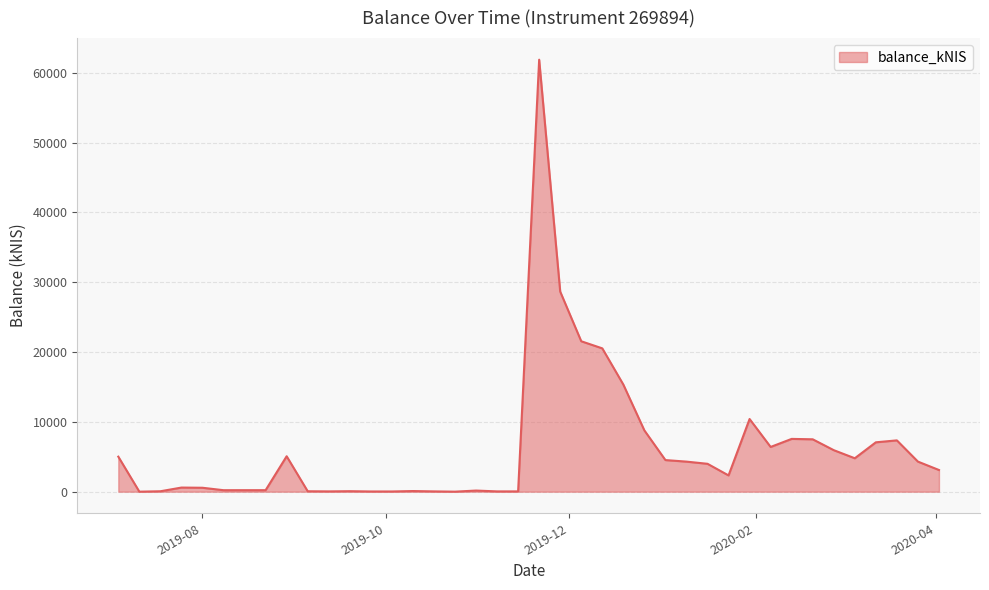

What is the difference between the maximum and minimum values?

61891.6